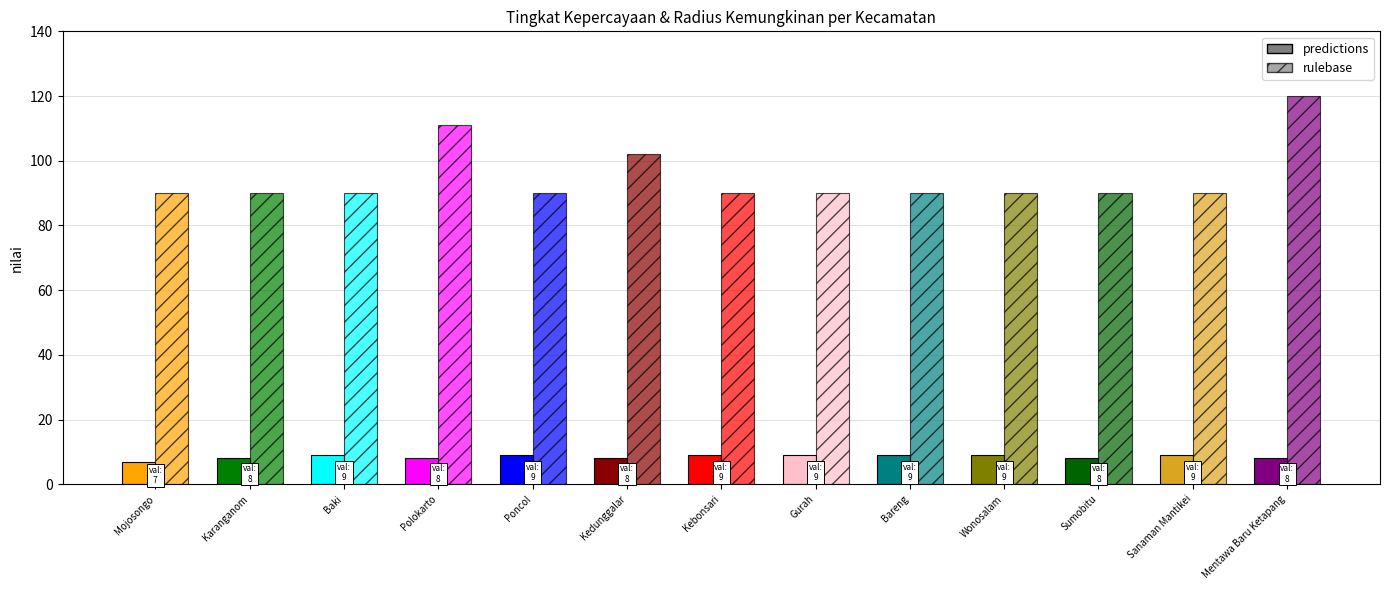

What are all the series names shown in the legend?

predictions, rulebase